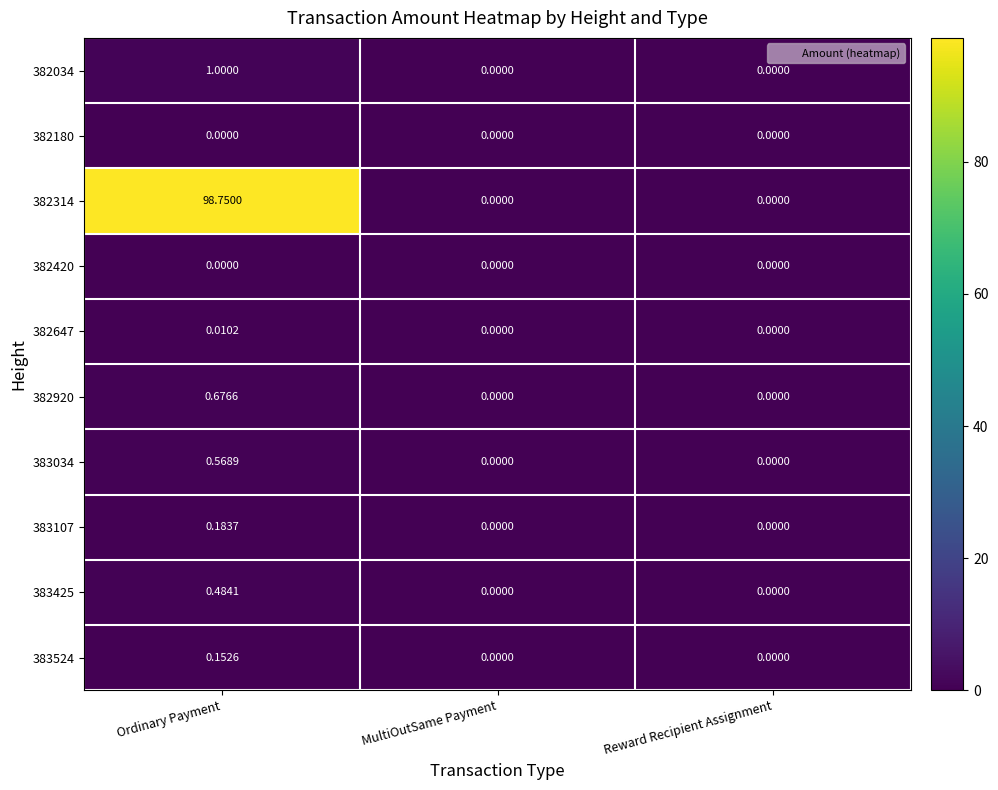

At which label does 383524 reach its peak?

Ordinary Payment